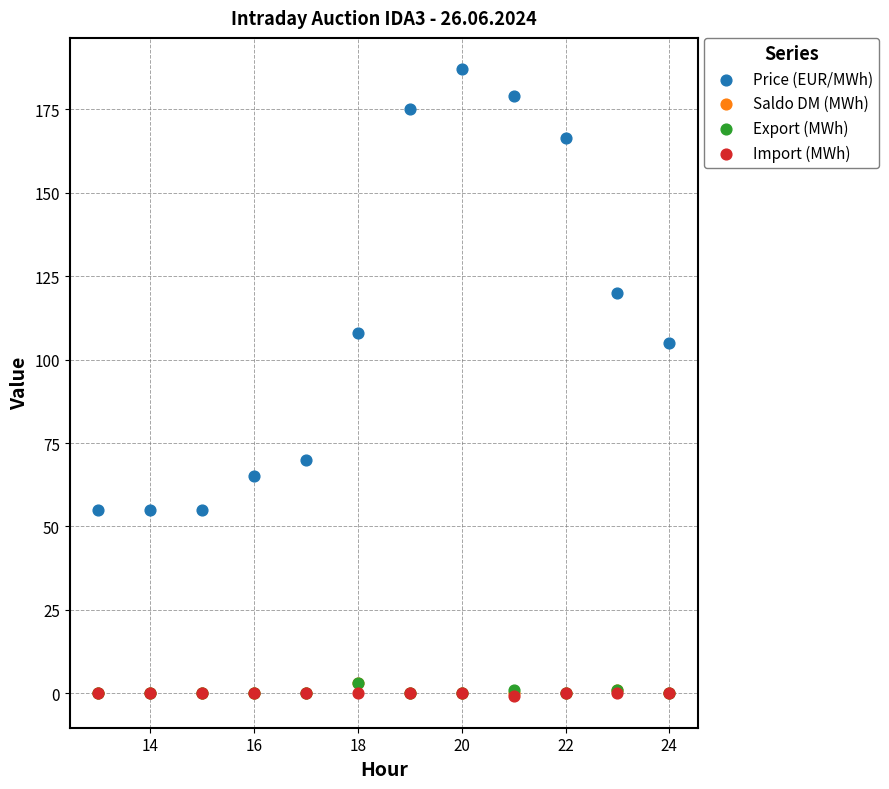

What are all the series names shown in the legend?

Price (EUR/MWh), Saldo DM (MWh), Export (MWh), Import (MWh)